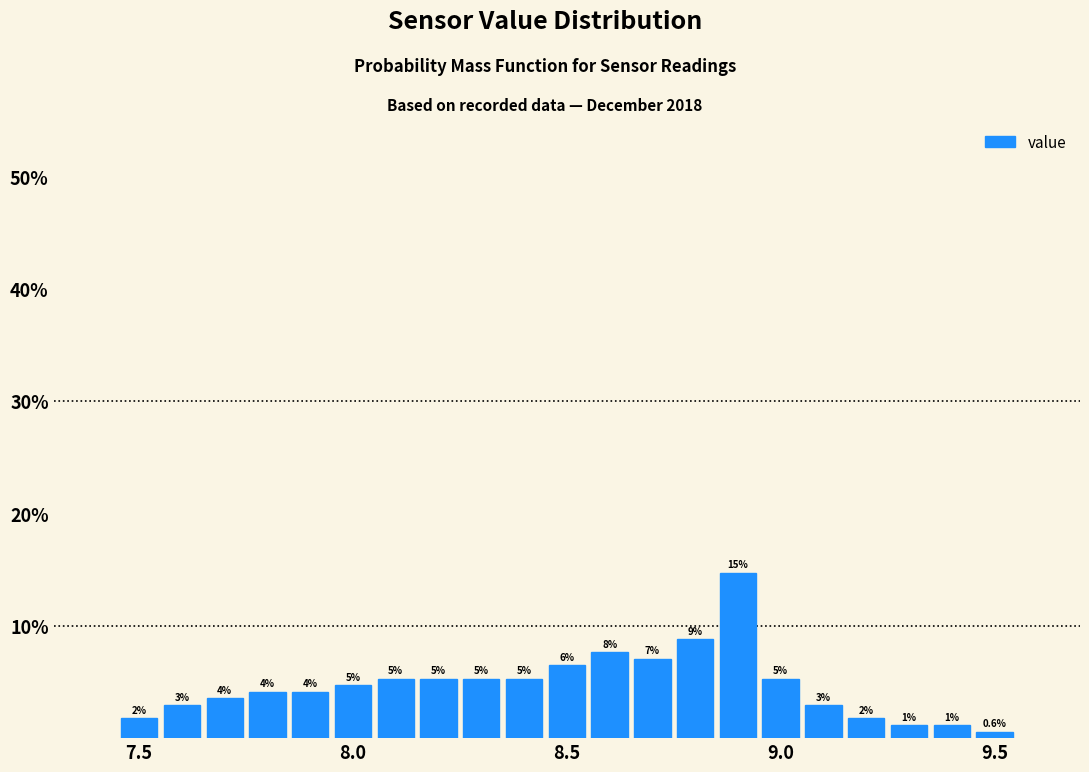

Read against the x-axis, roughly where is the centre of the tallest bar?

8.90